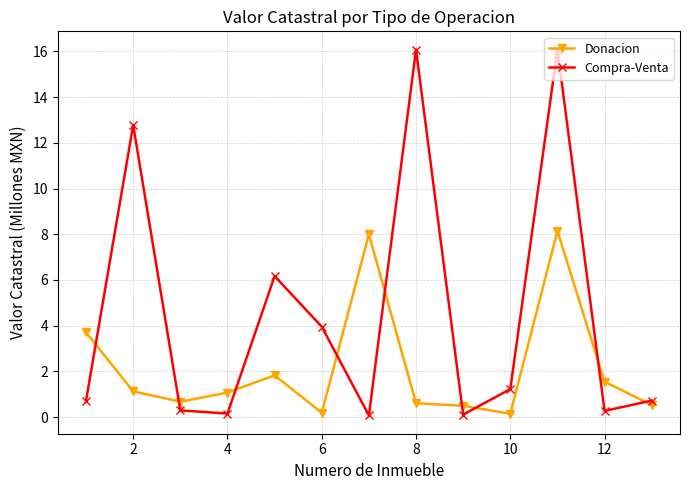

True or false: Donacion and Compra-Venta cross at least once.

True